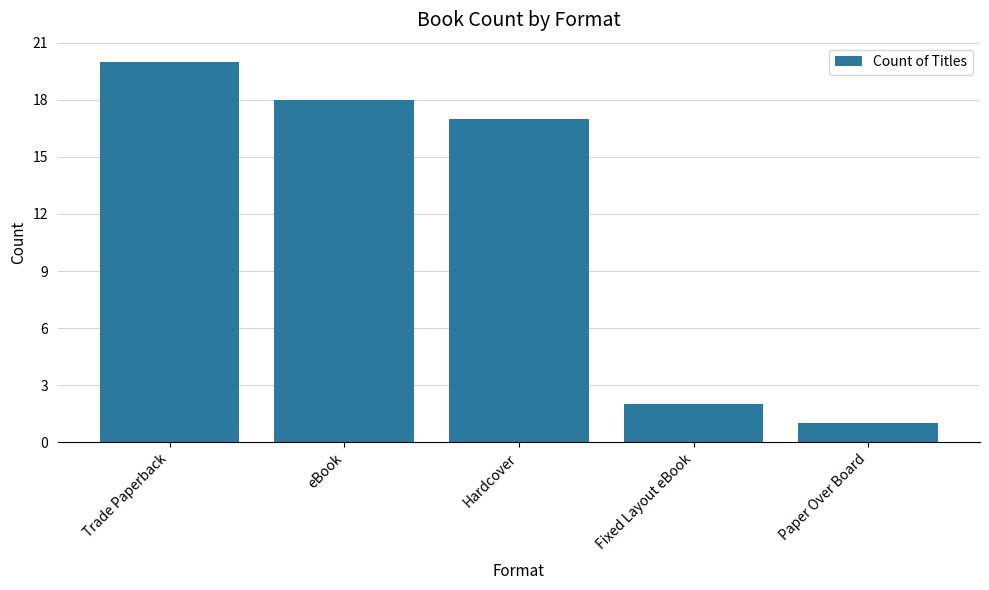

Approximately how many times larger is the value at Hardcover compared to eBook?

0.9